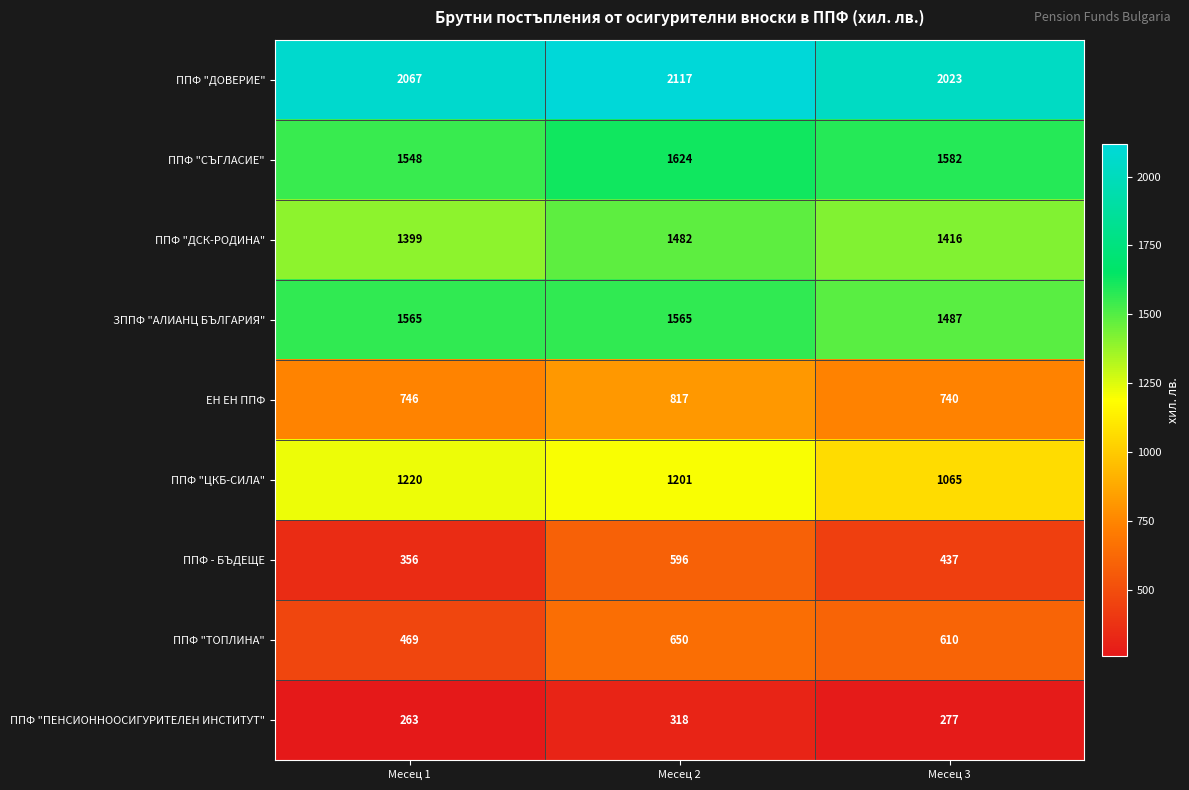

How many categories are shown in the chart?

3